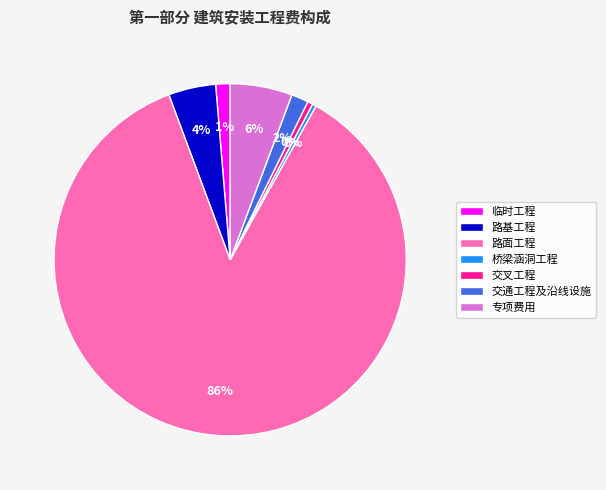

Does 路面工程 account for over 50% of the chart?

Yes